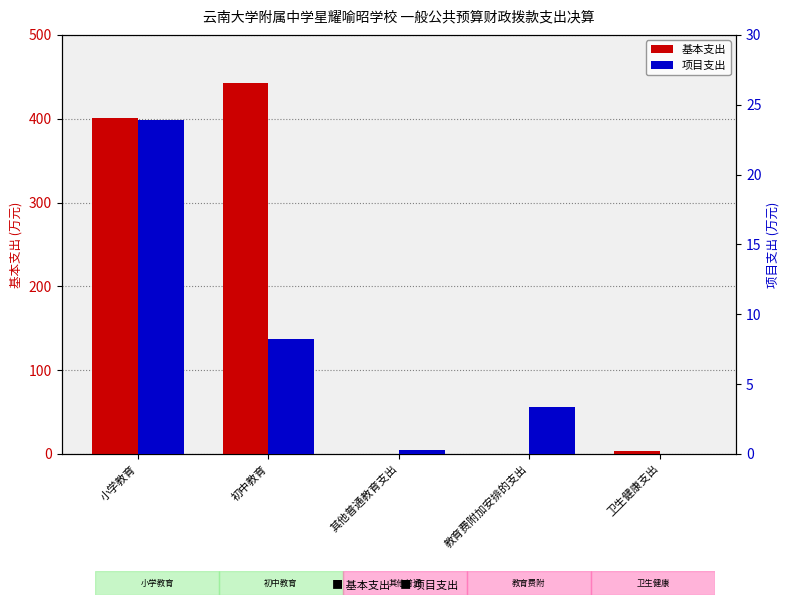

What is the spread (max minus min) of values at 教育费附加安排的支出?

3.4